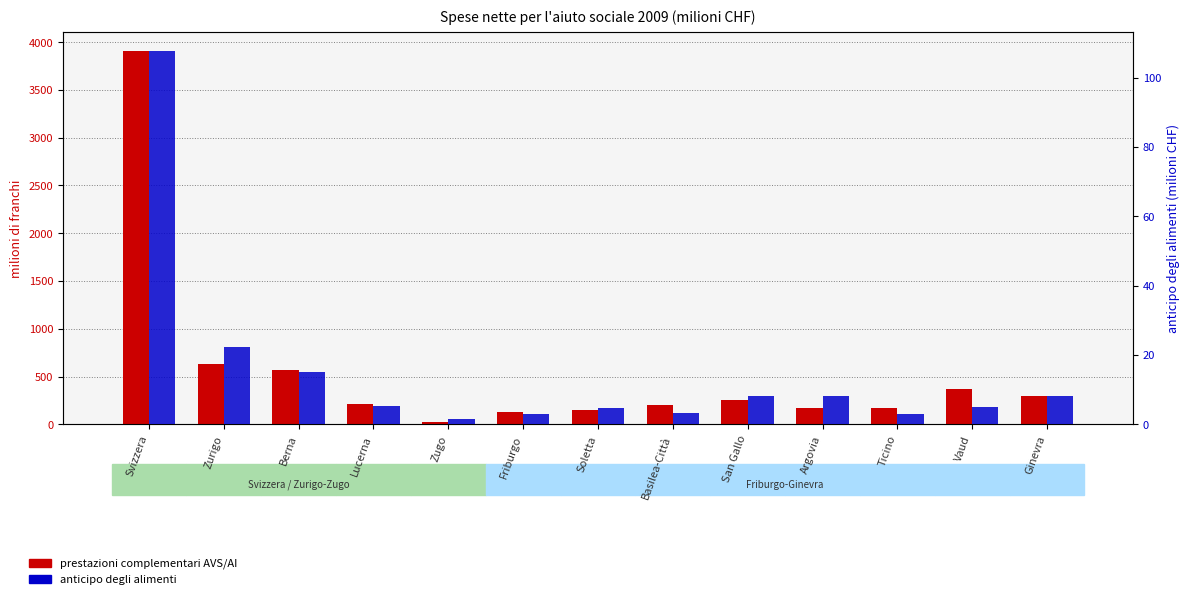

What is the label of the 11th bar from the right?

Berna